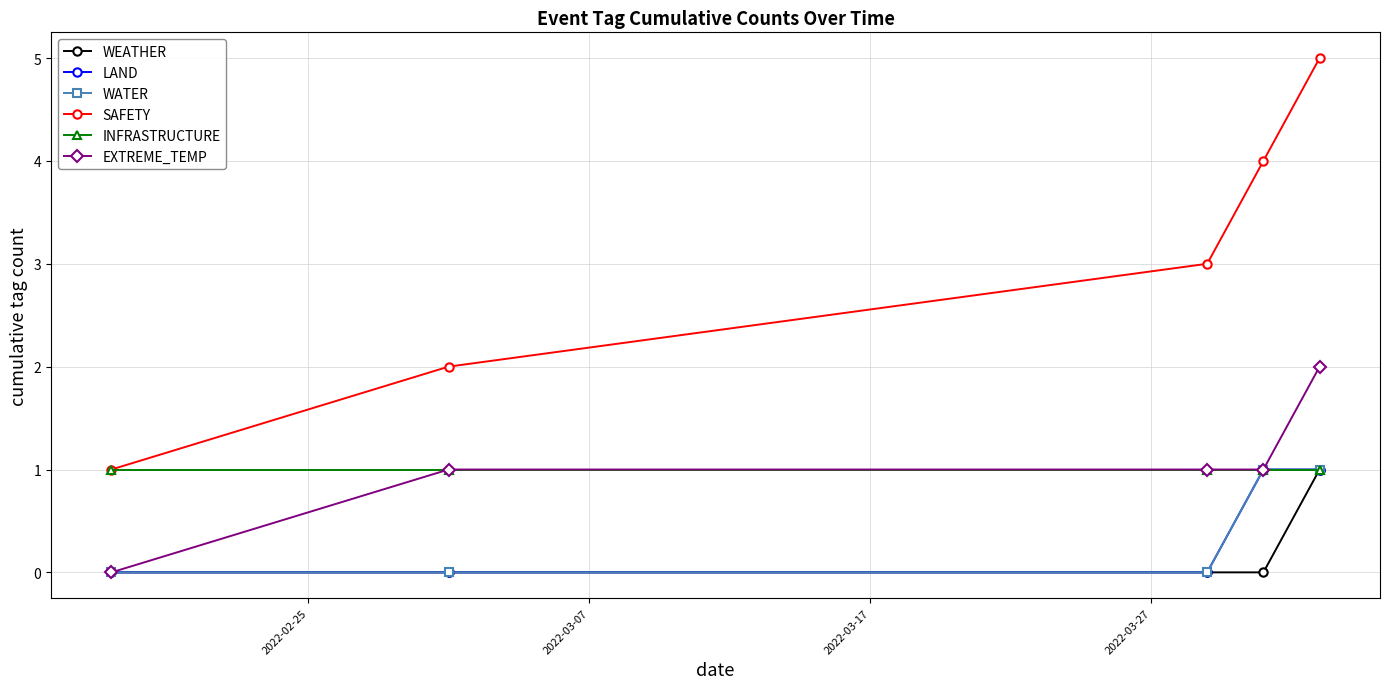

True or false: WATER and WEATHER cross at least once.

False